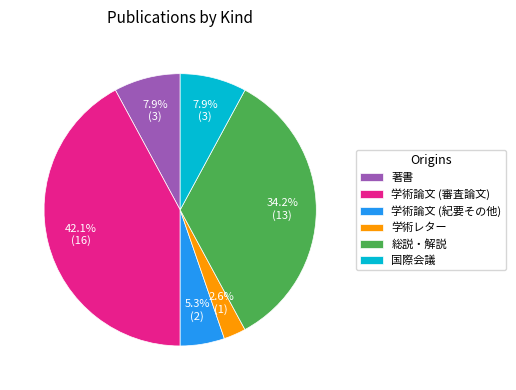

Combined, what portion of the pie is 総説・解説 and 学術レター?

36.8%